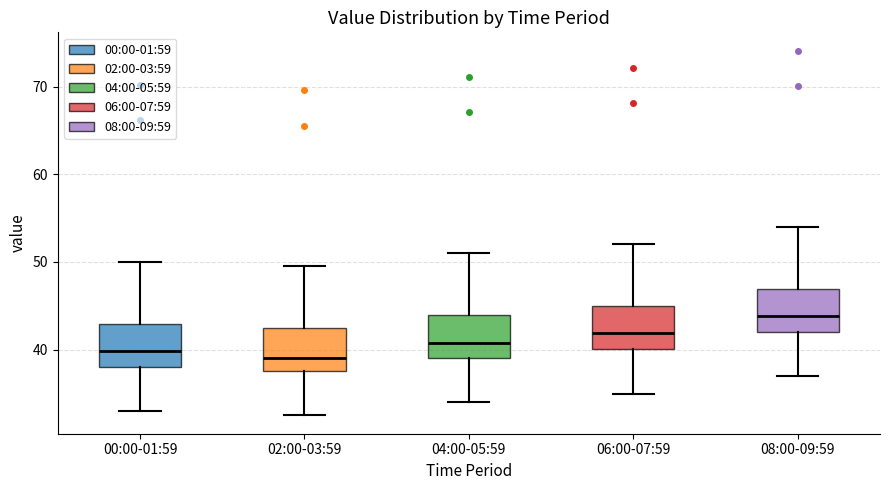

Where does the median line of the box for 06:00-07:59 sit on the y-axis? The values are not printed on the chart, so give them approximately, as read against the axis.

42